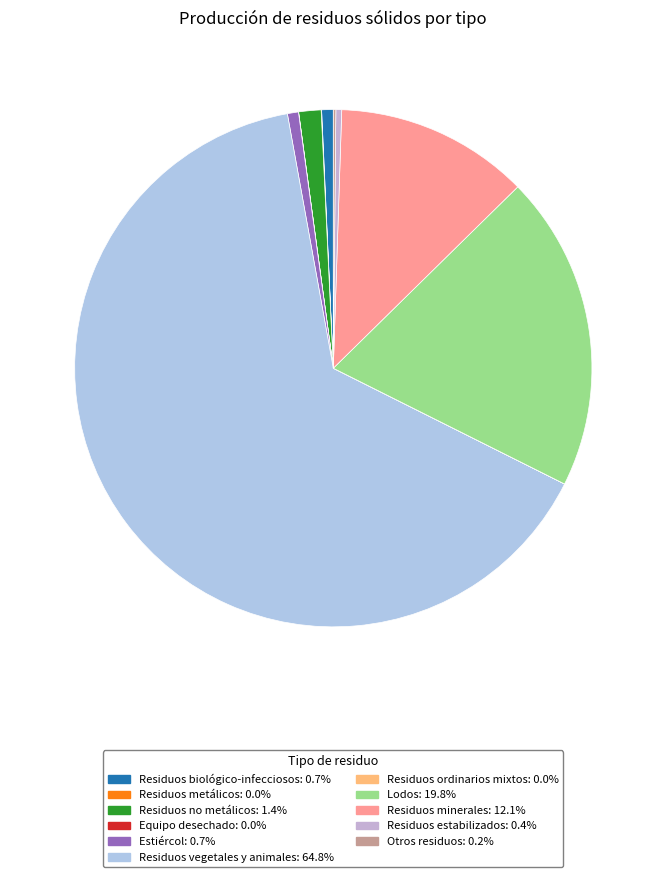

How many segments does this pie chart have?

11